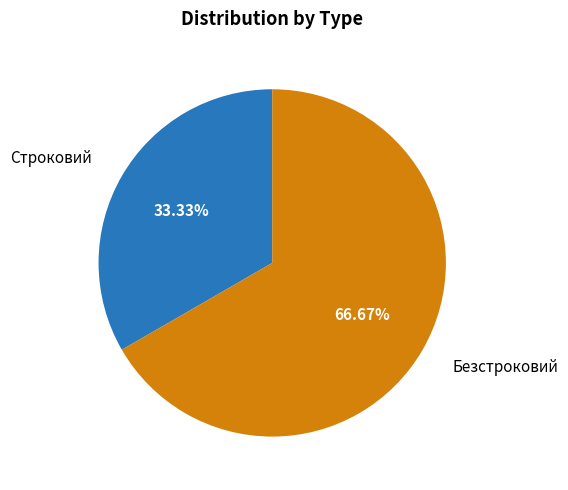

Is there a majority slice in this chart?

Yes